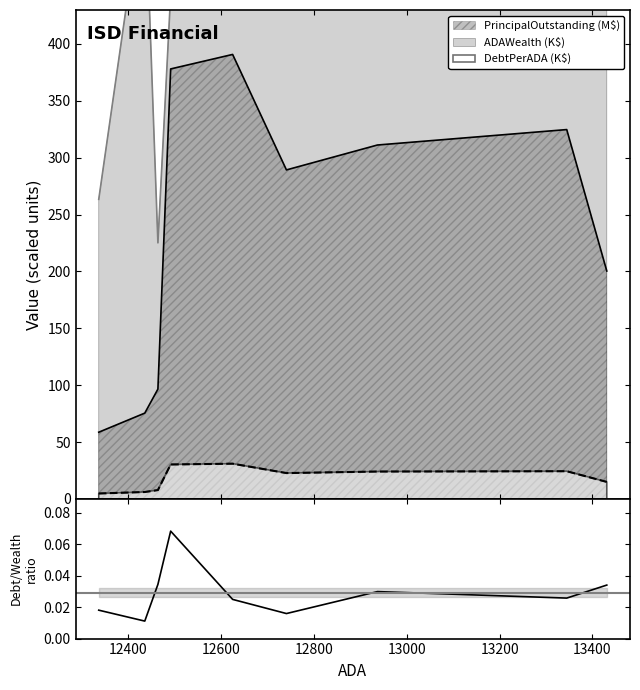

What is the sum of the values at 12600 and 13400?

0.1